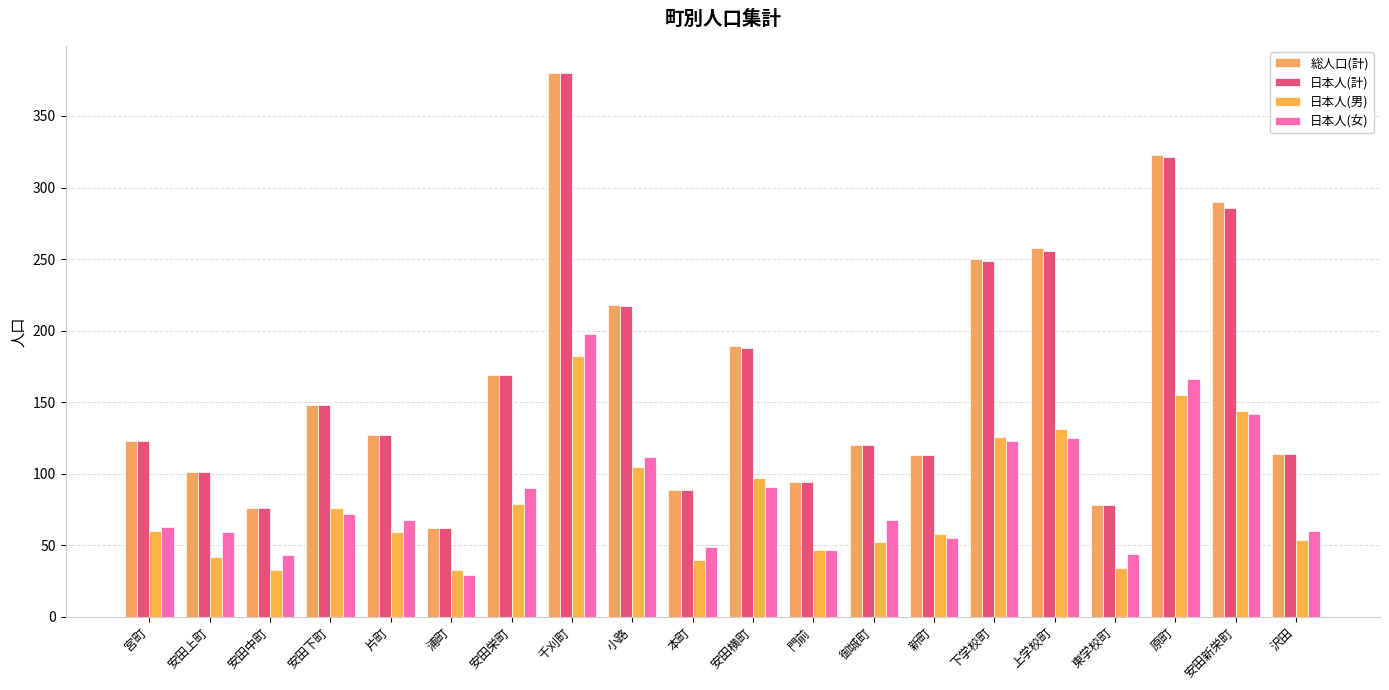

Which series has the largest total across all categories?

総人口(計)